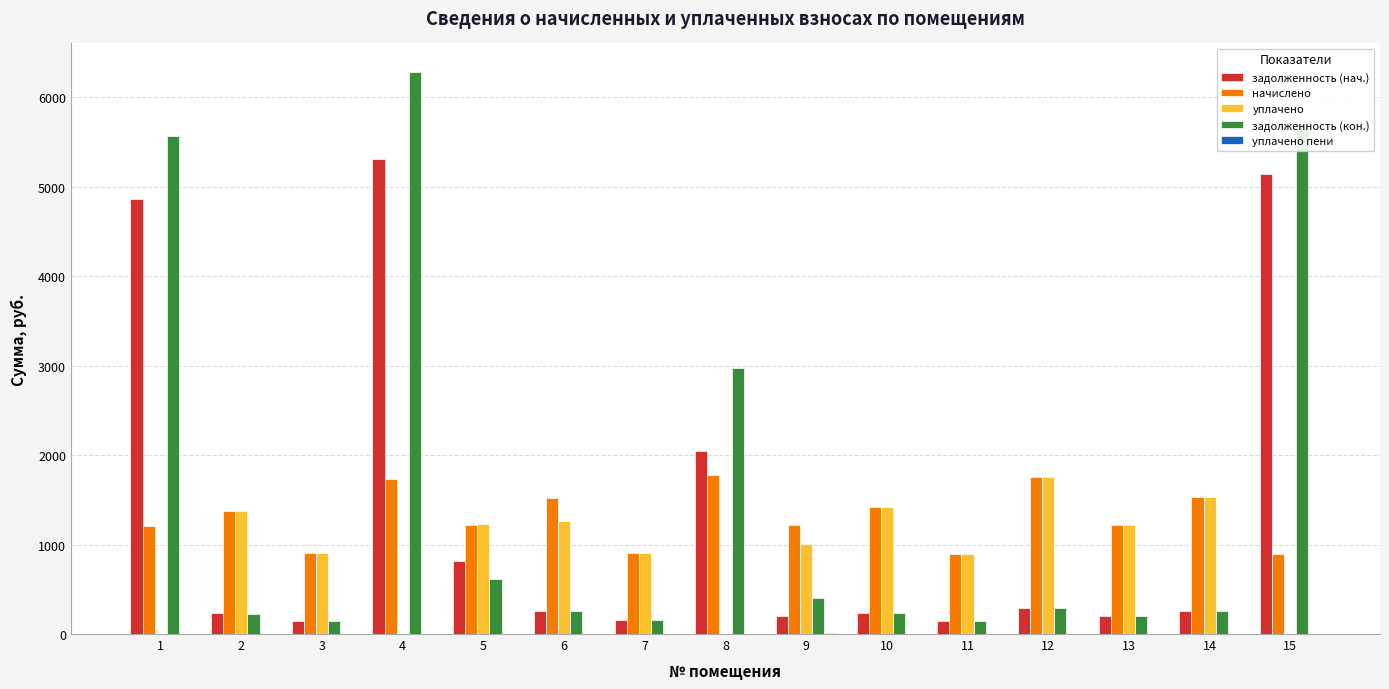

What is the highest value of the задолженность (нач.) series?

5312.0